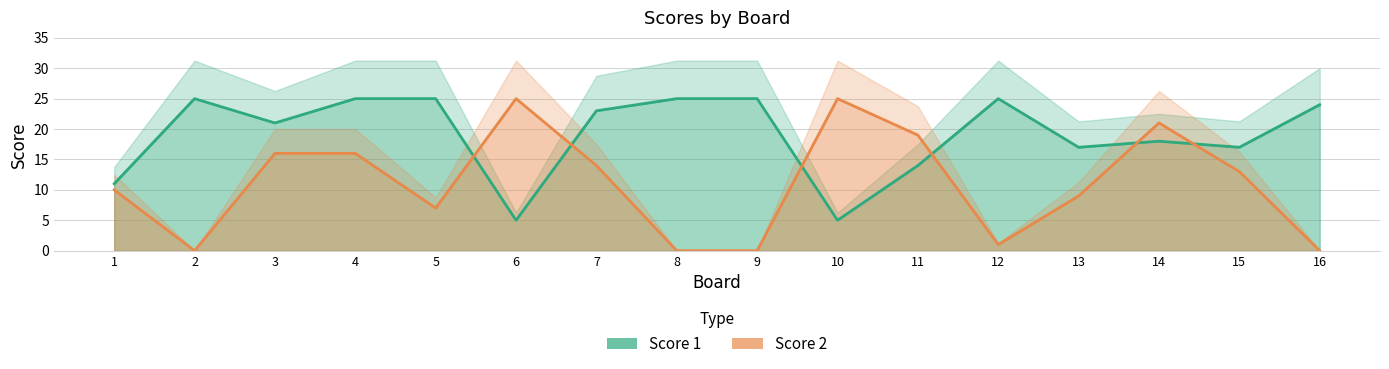

What is the sum of the Score 1 values at 14 and 6?

23